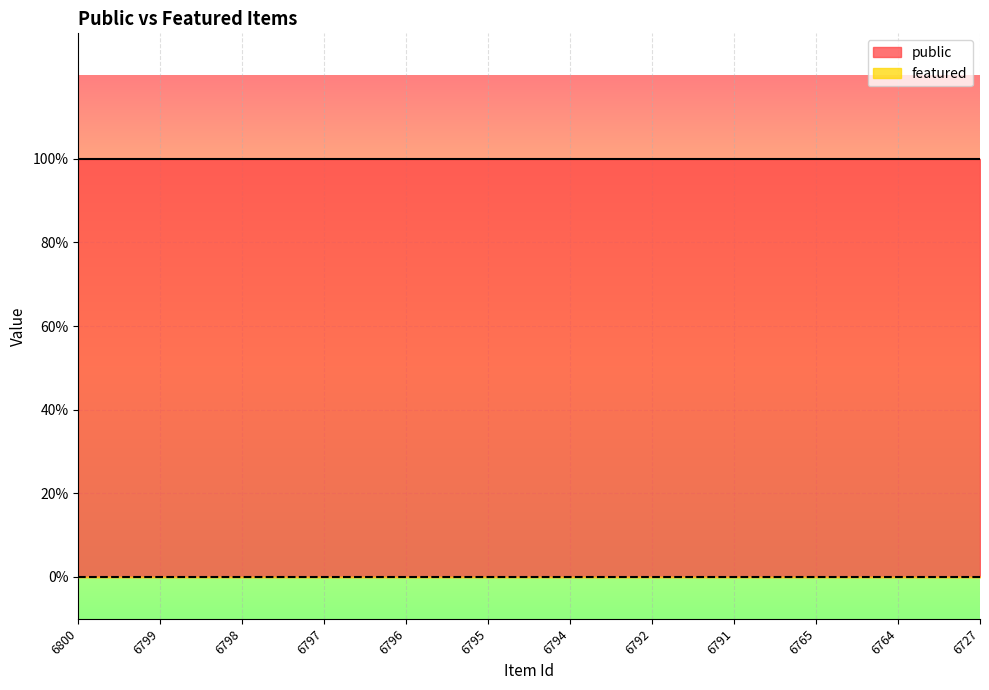

True or false: featured and public intersect in this chart.

False